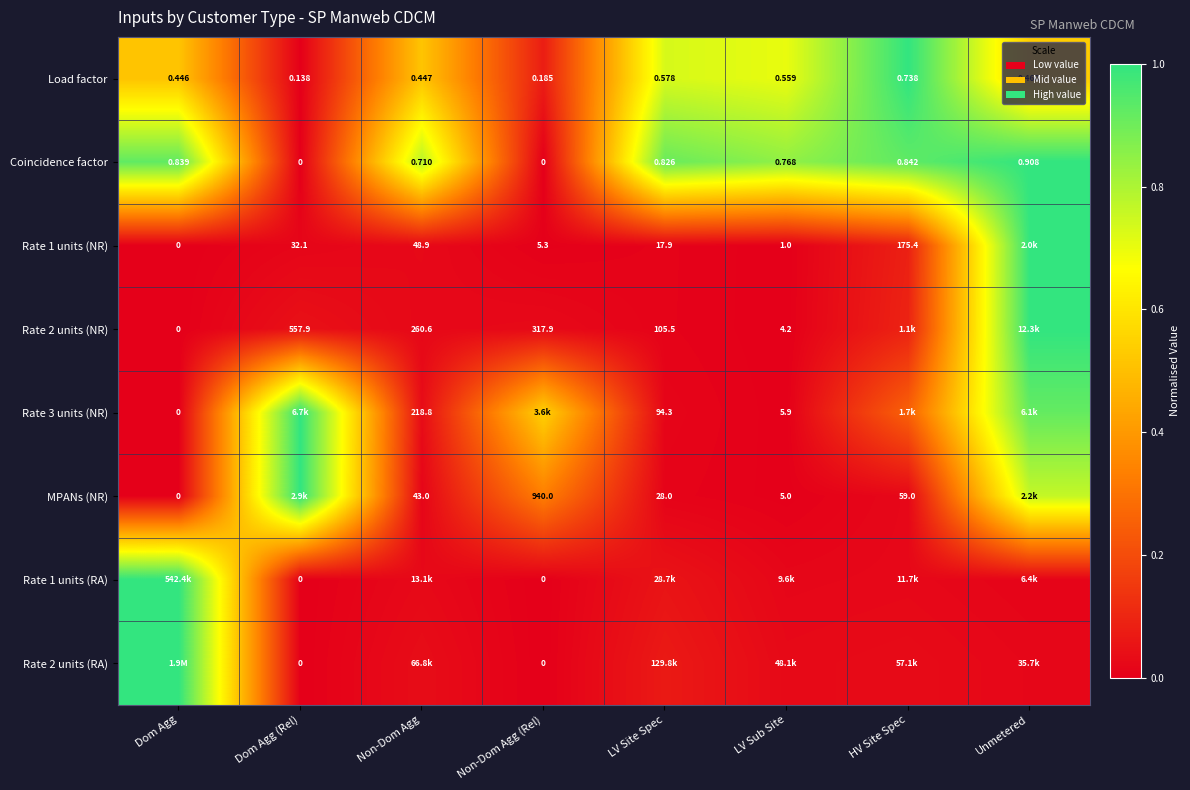

Which label corresponds to the smallest value in the chart?

Dom Agg (Rel)